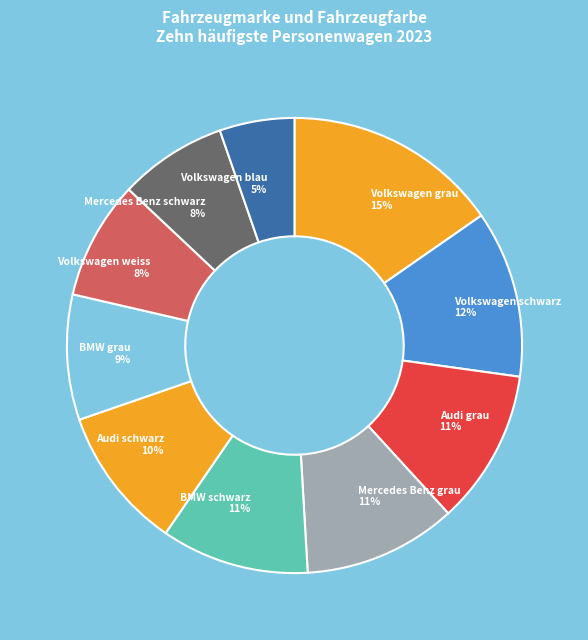

What percentage is the BMW schwarz slice, to the nearest percent?

11%